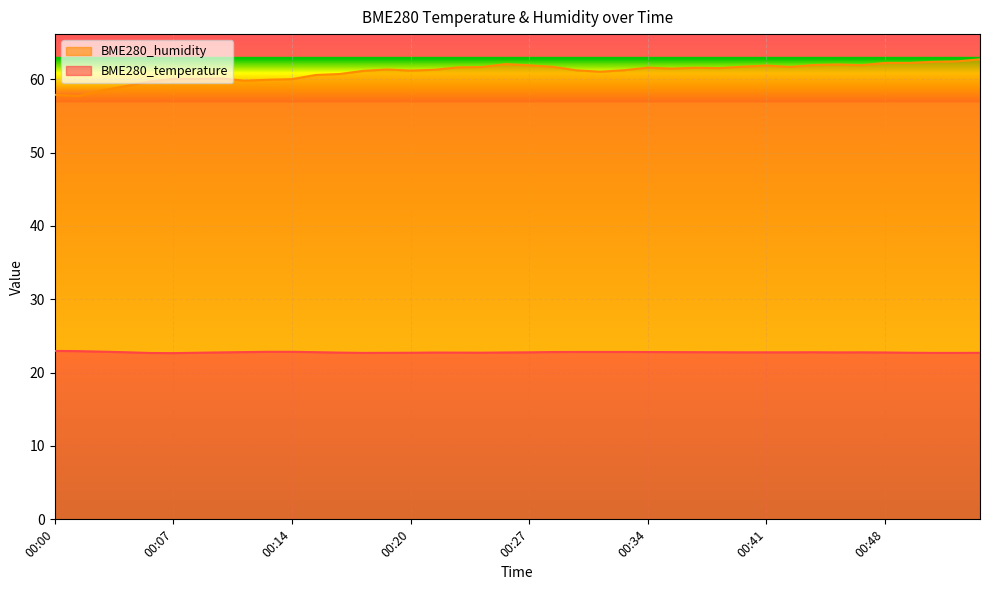

What is the value of the BME280_humidity point at the 1st from the left?

57.9